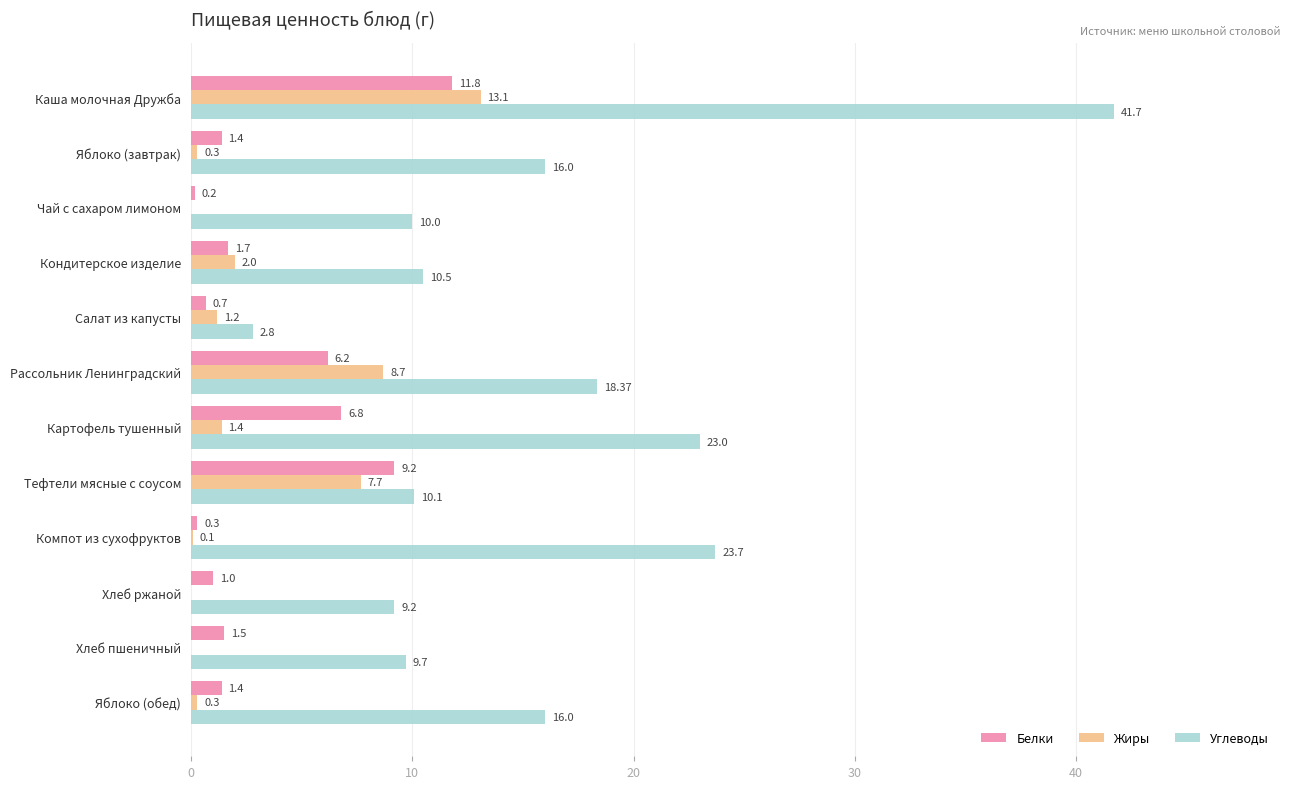

At which category does the chart reach its peak across all series?

Каша молочная Дружба